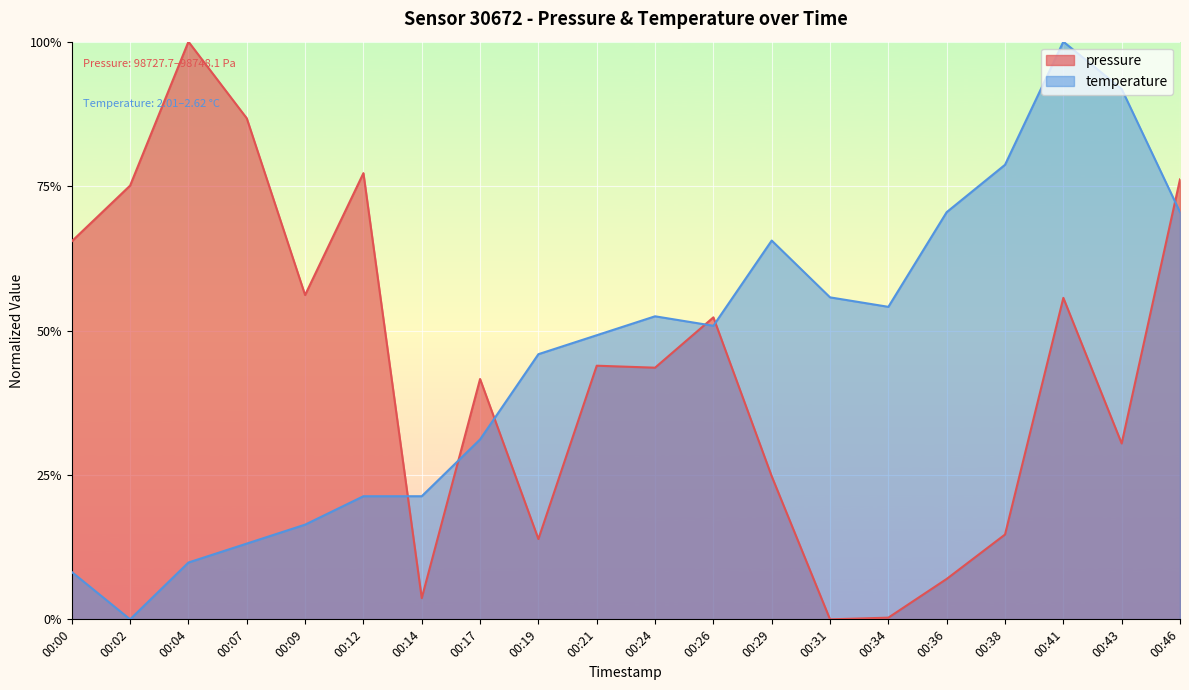

After their last crossing, which series has the higher values: temperature or pressure?

pressure